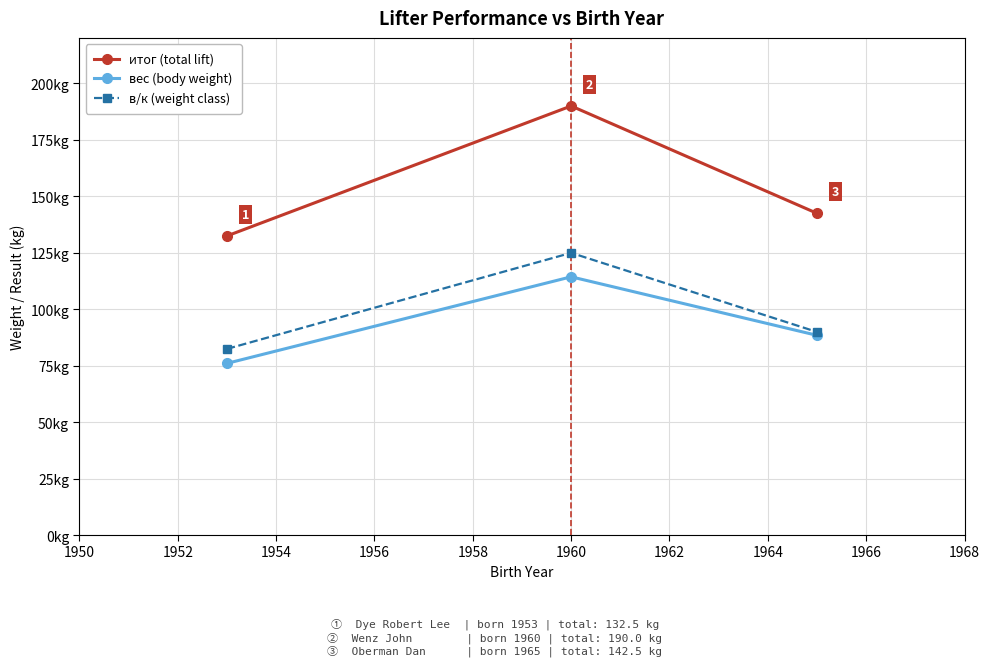

What are all the series names shown in the legend?

итог (total lift), вес (body weight), в/к (weight class)